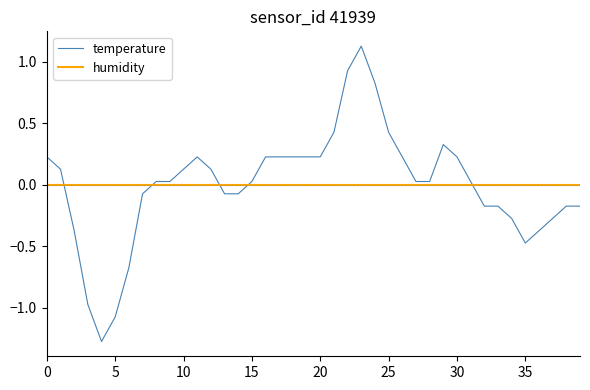

Which series ends up on top after the final intersection of temperature and humidity?

humidity